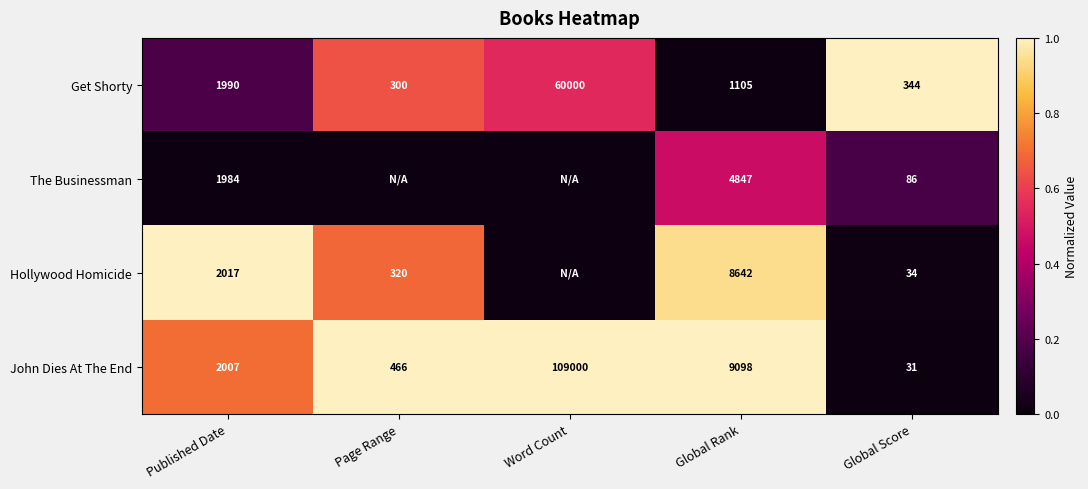

The value of Hollywood Homicide at Page Range is 0.3. True or false?

False